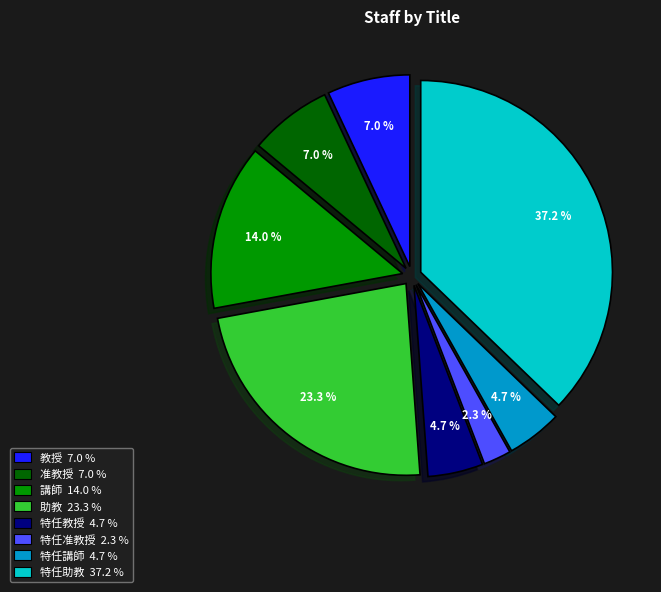

The 教授 slice represents 1% of the pie. True or false?

False